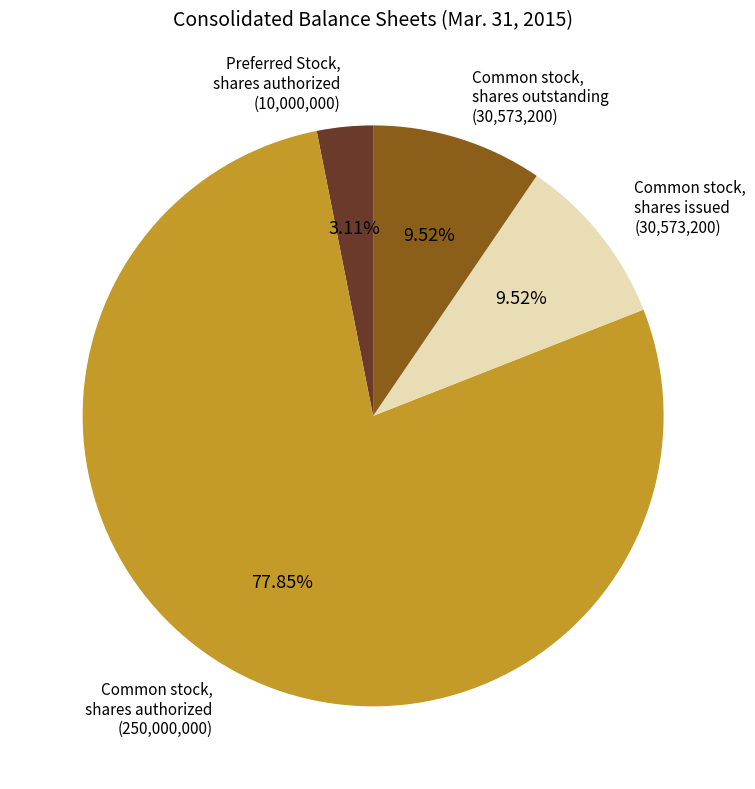

Combined, do Common stock, shares outstanding and Common stock, shares issued account for over 50%?

No